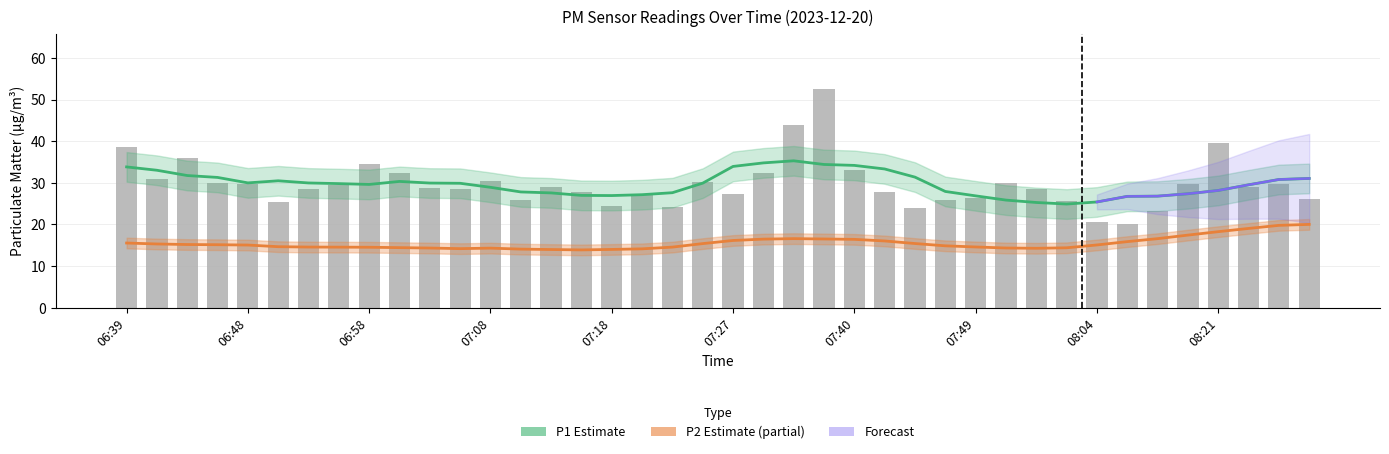

Where is the data nearest to the value 36?

06:44